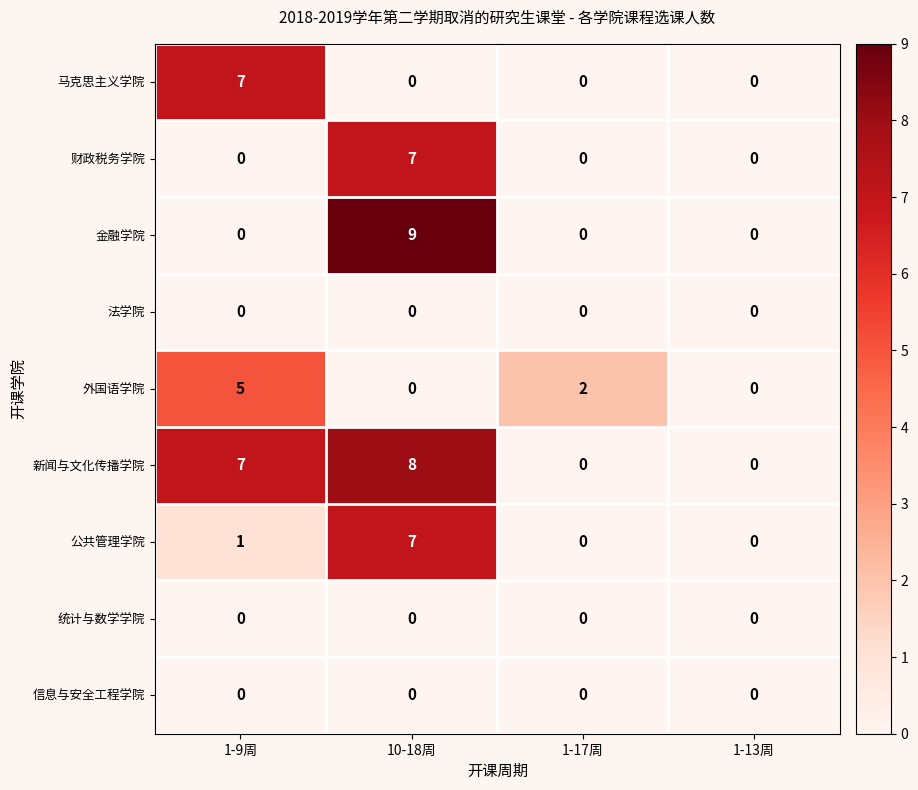

Which series changed the most between 10-18周 and 1-17周?

金融学院